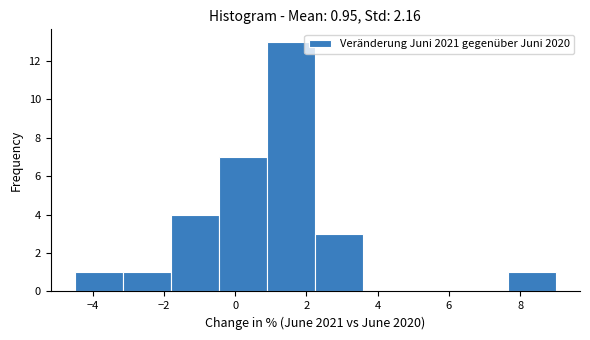

Which range on the x-axis has the tallest bar?

0.90 to 2.25